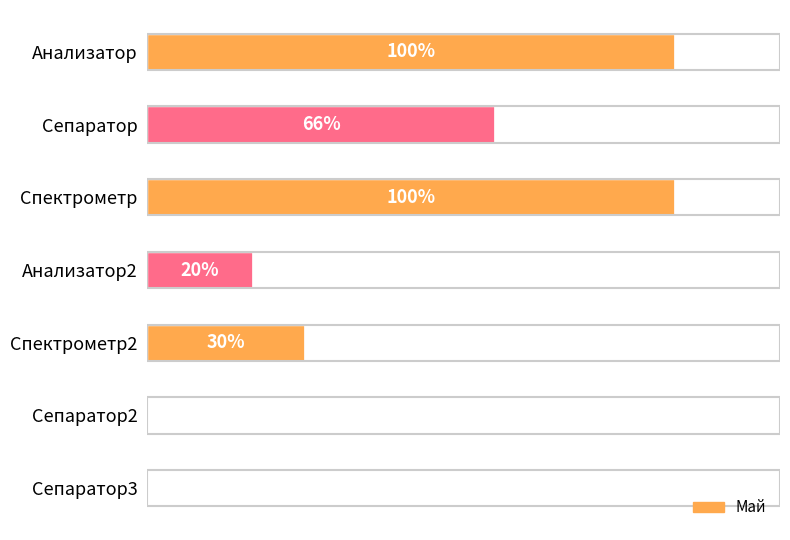

Count the number of categories in the chart.

7